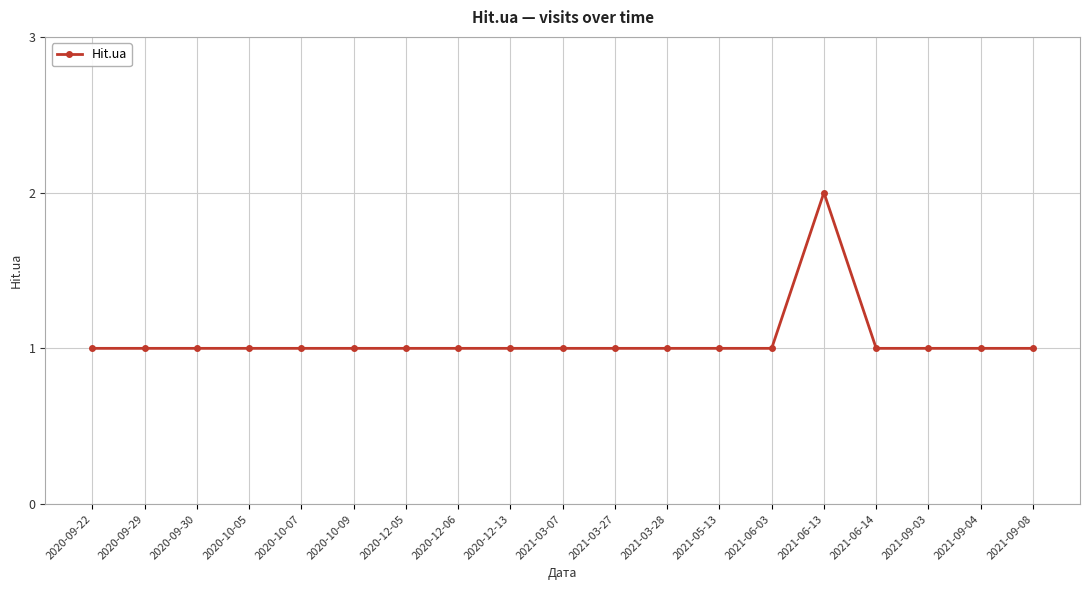

What is the value of the 16th point from the left?

1